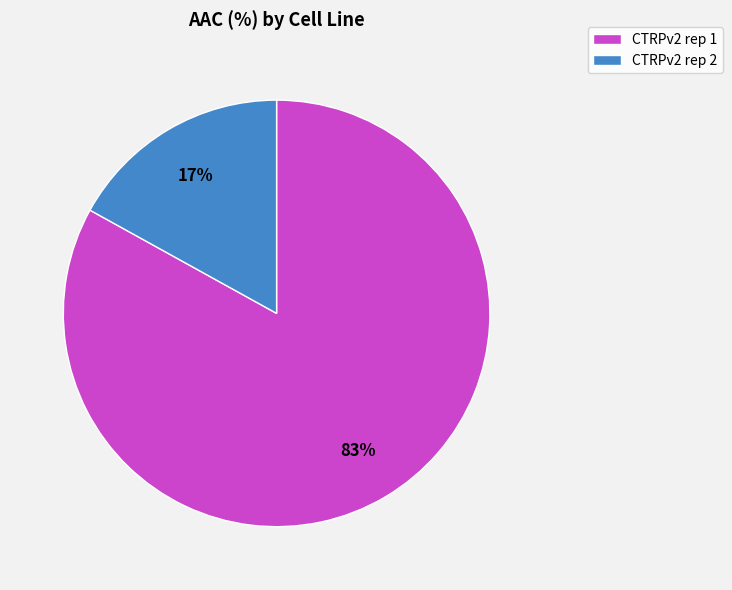

What percentage is the CTRPv2 rep 2 slice, to the nearest percent?

17%